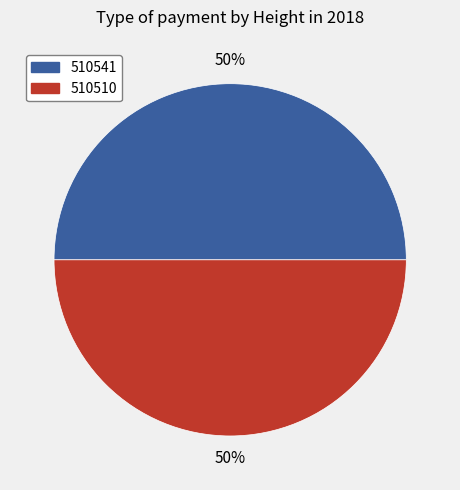

What percentage is the 510510 slice, to the nearest percent?

50%